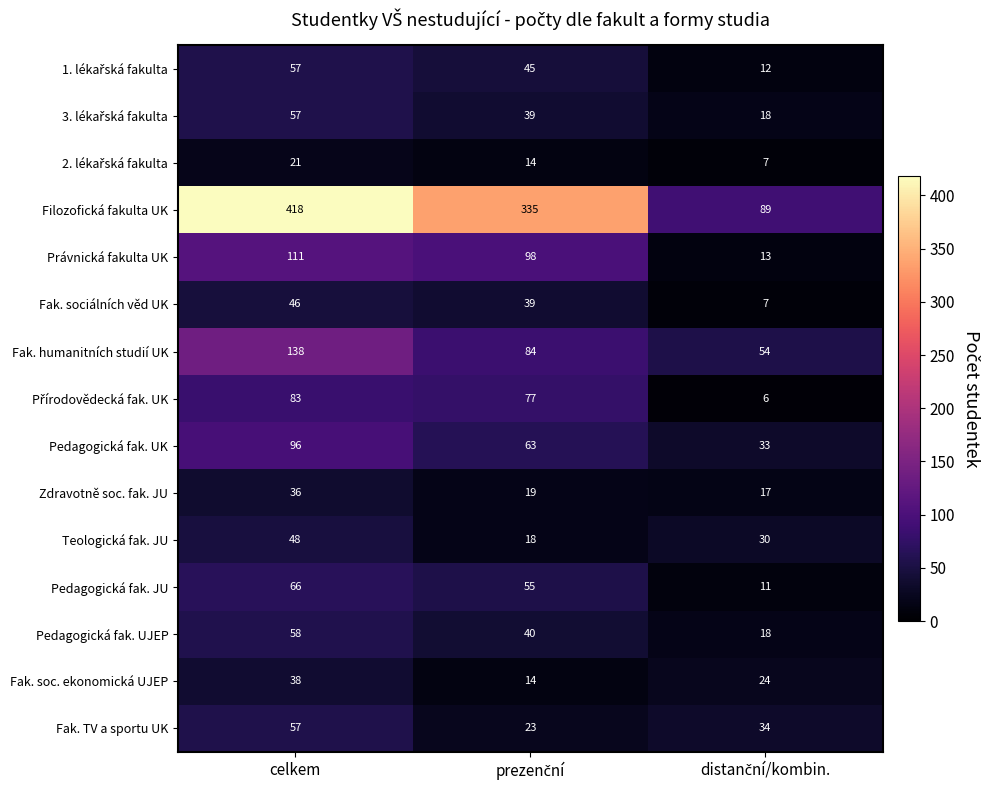

Where does the Právnická fakulta UK series first go above 98?

celkem